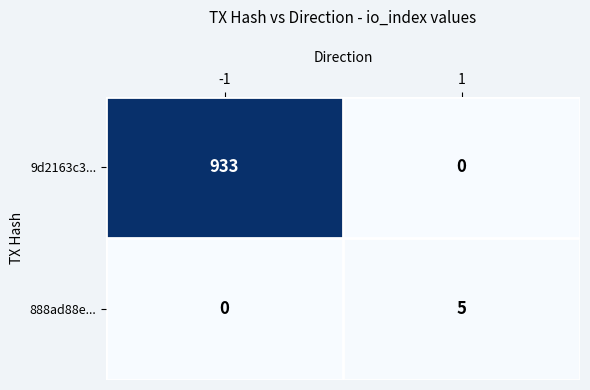

What is the difference between the maximum and minimum values in the 888ad88e... series?

5